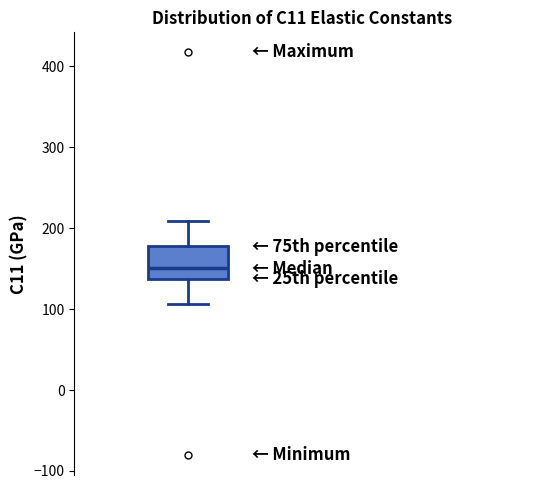

Where is the lower edge of the box on the y-axis? The values are not printed on the chart, so give them approximately, as read against the axis.

140